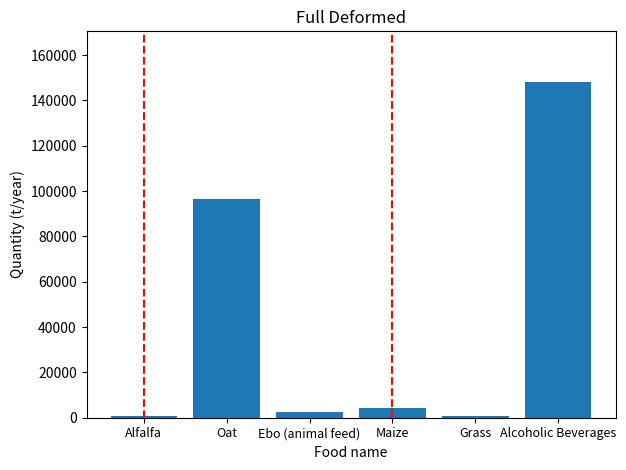

What is the ratio of the value at Alcoholic Beverages to the value at Ebo (animal feed)?

60.6